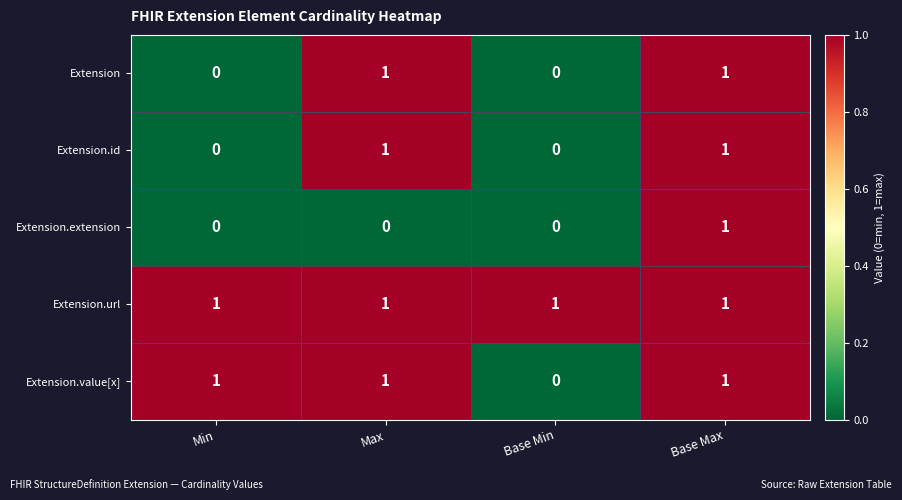

Count the Extension values in the range 0 to 1.

4